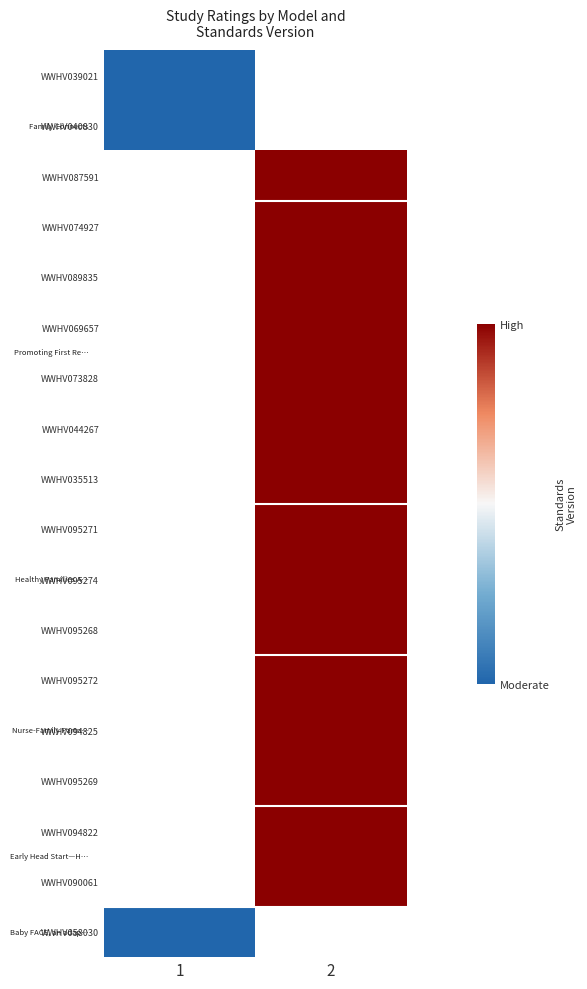

What is the smallest value displayed?

-1.0